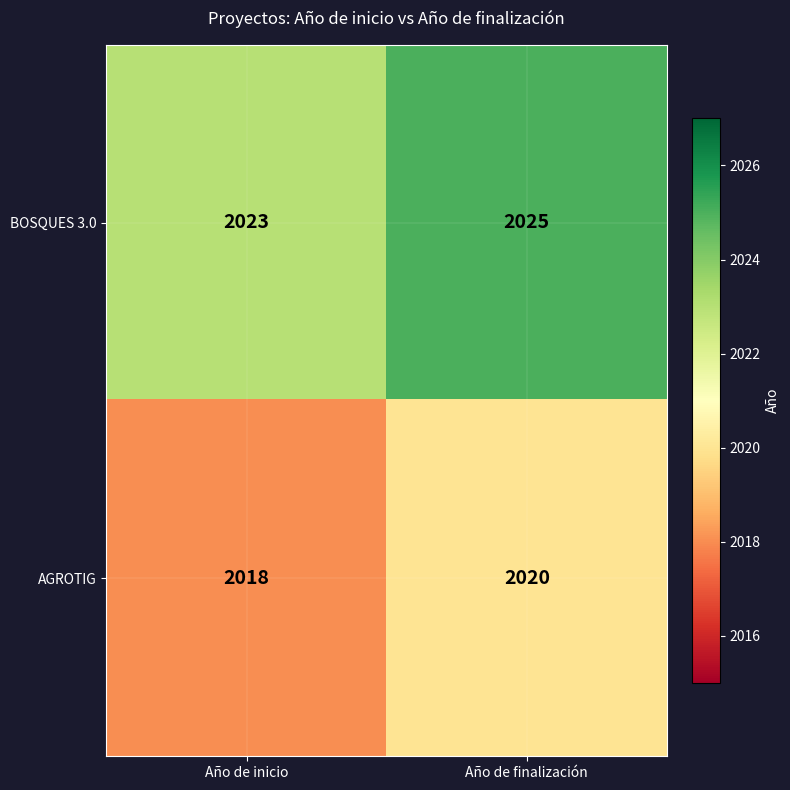

Reading left to right, what are all the values shown in this chart?

BOSQUES 3.0: Año de inicio=2023	Año de finalización=2025
AGROTIG: Año de inicio=2018	Año de finalización=2020